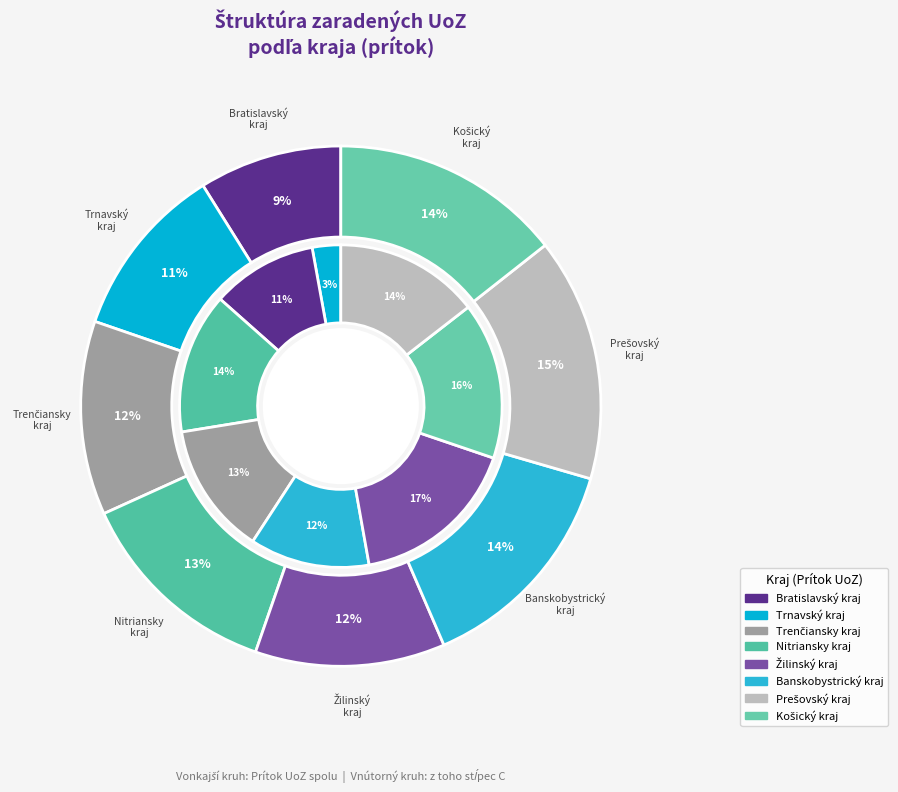

Which has a higher value, Žilinský kraj or Prešovský kraj?

Prešovský kraj